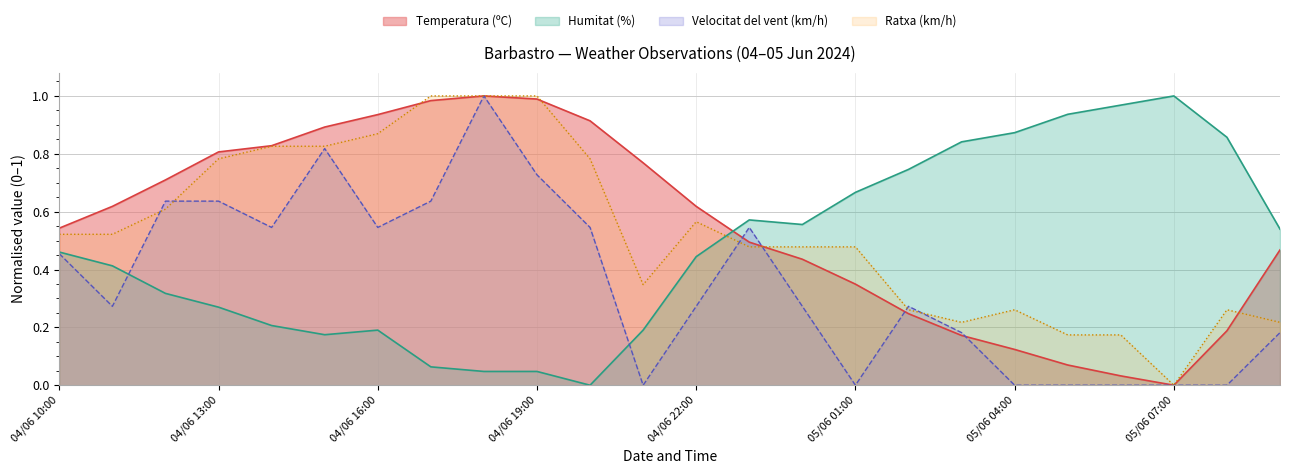

The Velocitat del vent (km/h) series shows 0.3 at 05/06 00:00. True or false?

True